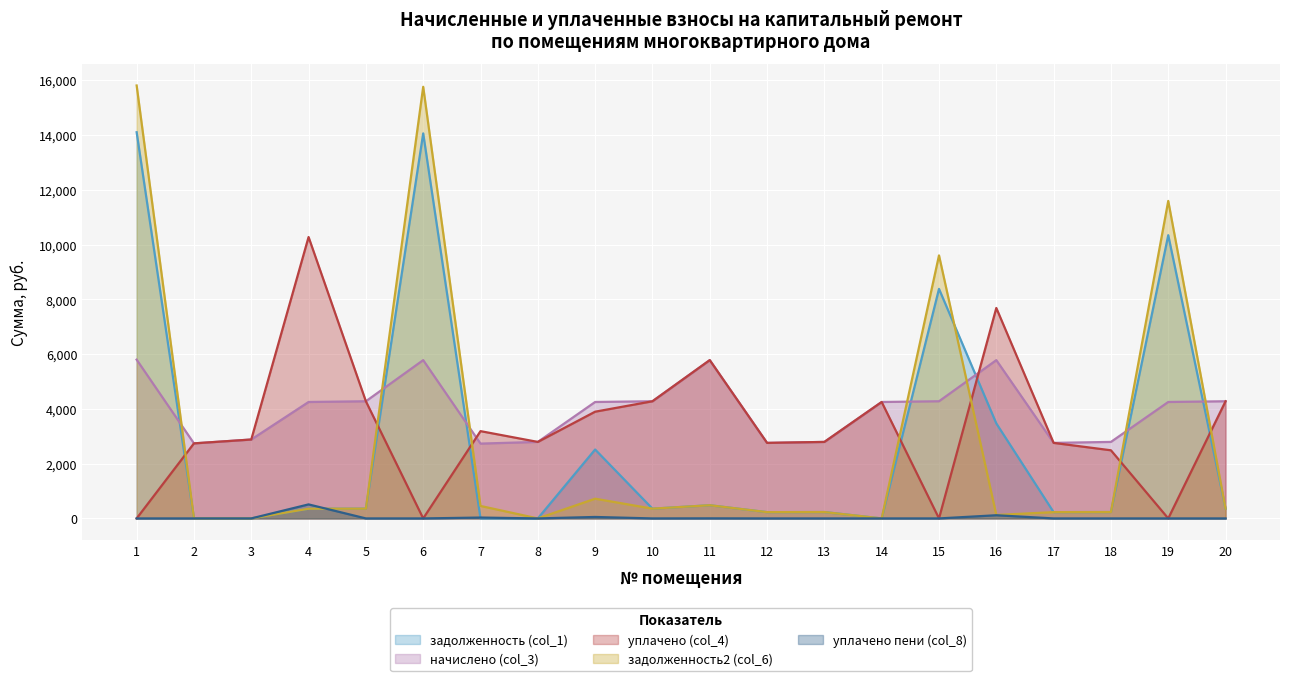

What is the value of the начислено (col_3) point at the 20th from the left?

4277.8